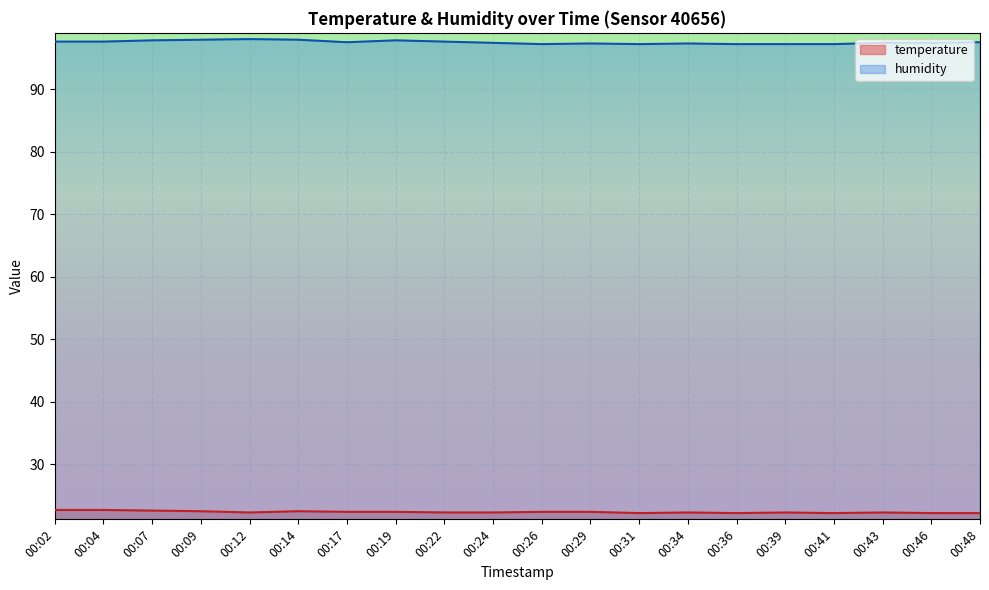

True or false: humidity has more than 0 points higher than both neighbors.

True